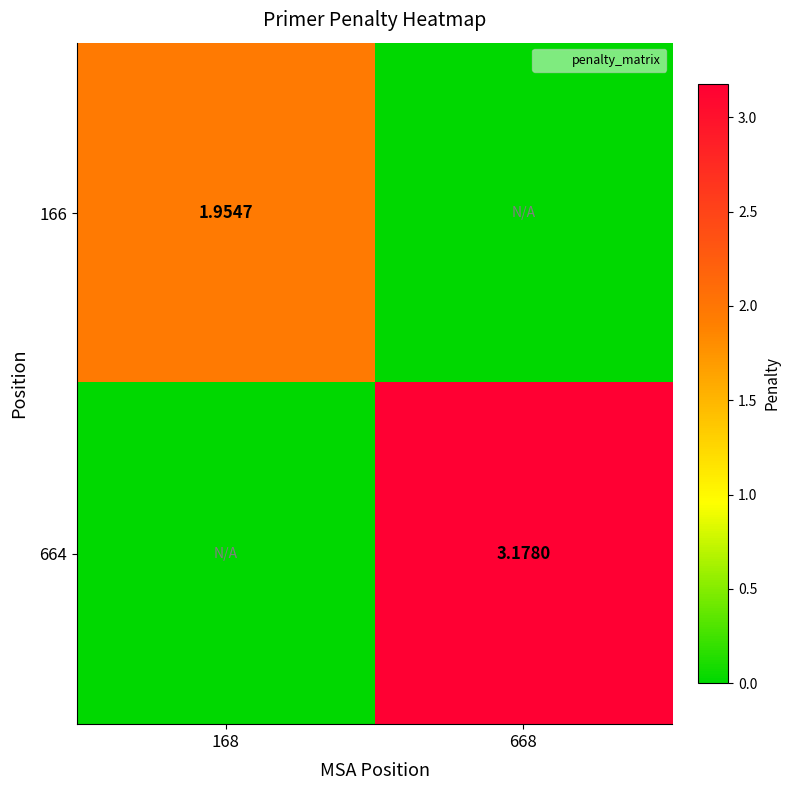

At how many categories does at least one series exceed 1?

2